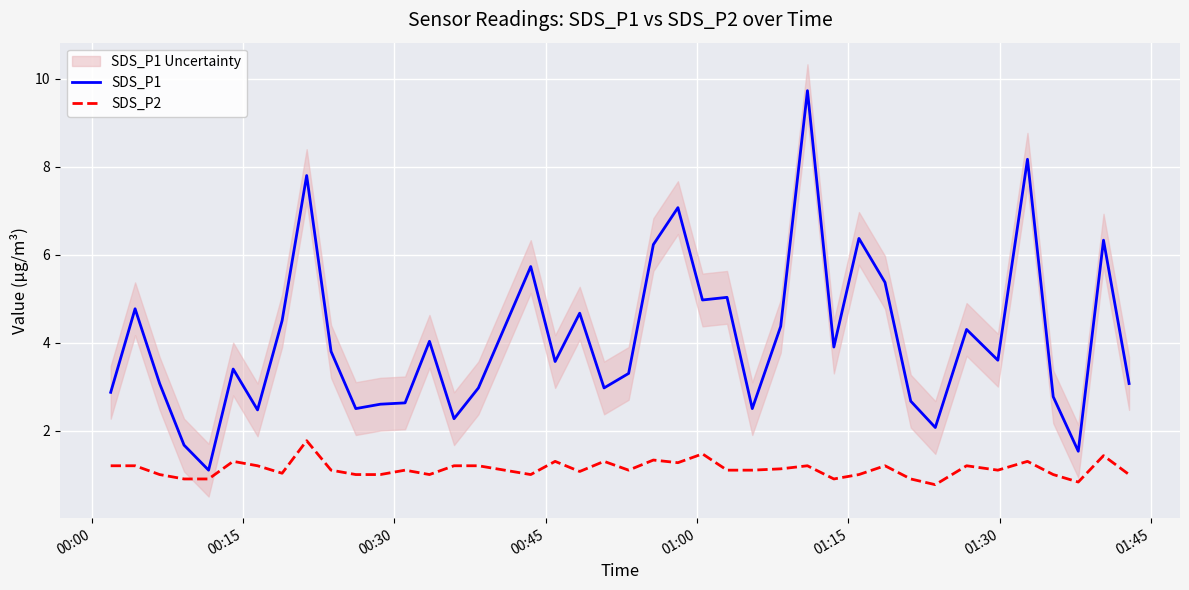

List the series in order of their peak value, highest first.

SDS_P1, SDS_P2